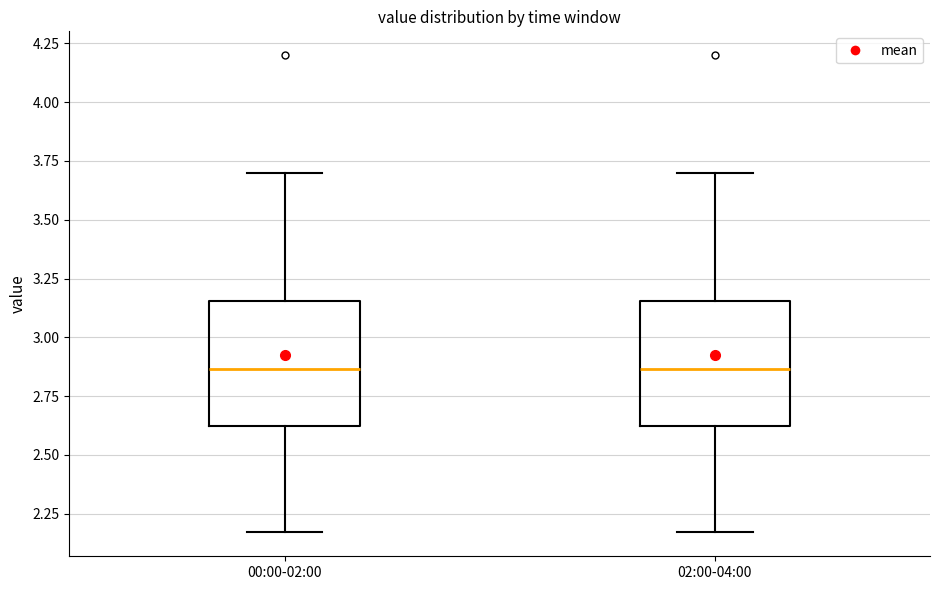

Reading left to right, read every box against the y-axis: the position of its median line, the range the box covers, and the ends of its whiskers. The values are not printed on the chart, so give them approximately, as read against the axis.

00:00-02:00: median 2.85, box 2.60 to 3.15, whiskers 2.15 to 3.70
02:00-04:00: median 2.85, box 2.60 to 3.15, whiskers 2.15 to 3.70